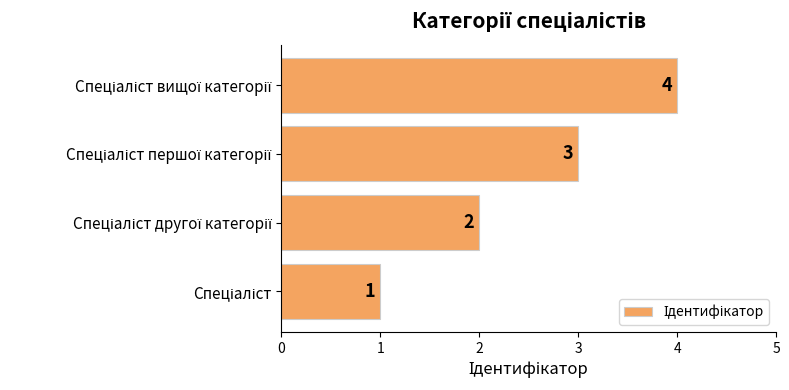

What is the maximum value shown in the chart?

4